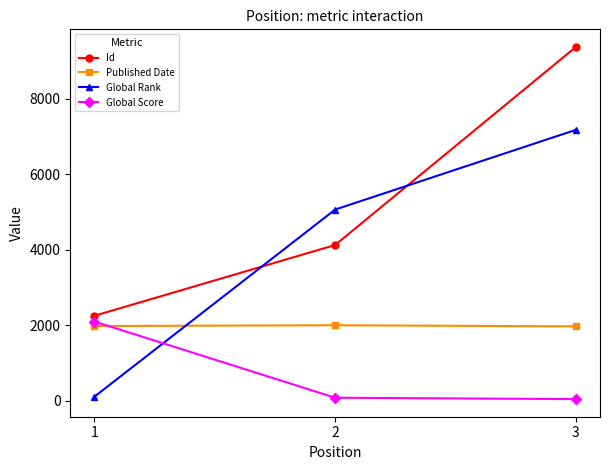

Does the chart have visible grid lines?

No